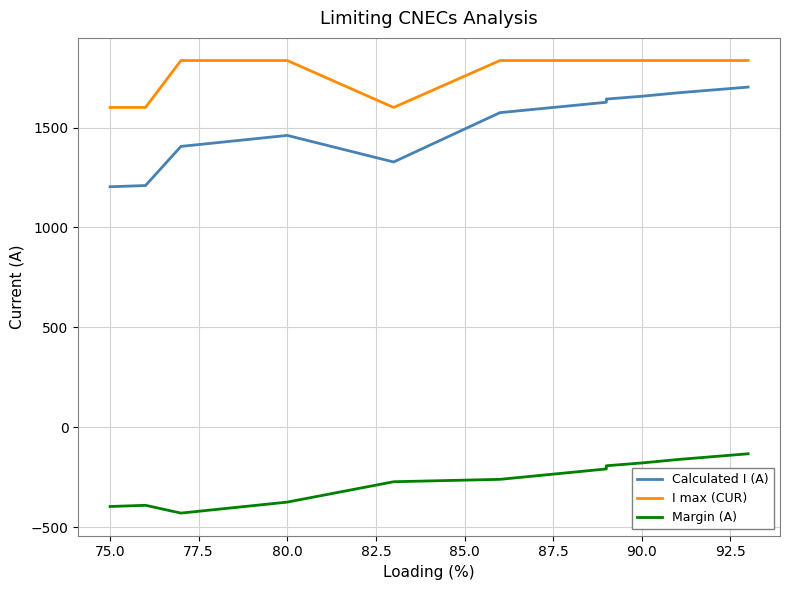

What are all the series names shown in the legend?

Calculated I (A), I max (CUR), Margin (A)